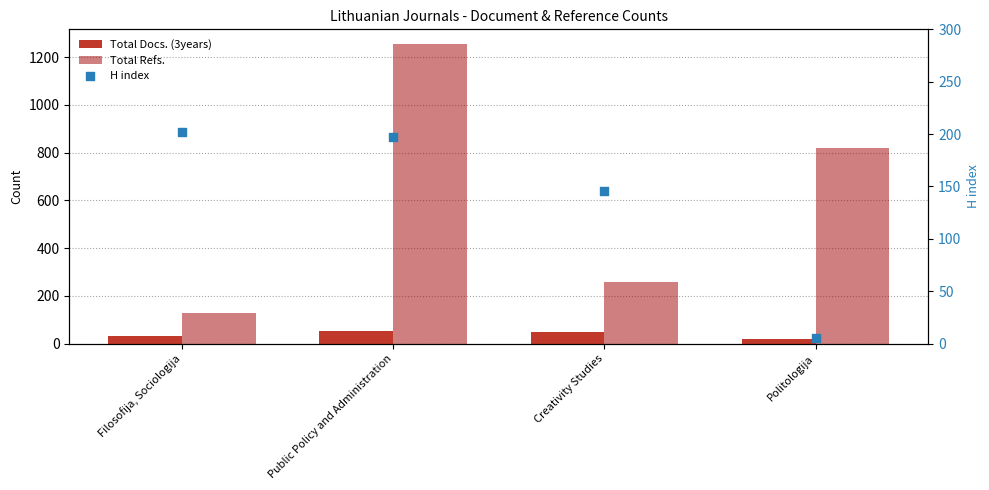

Is the value of H index at Filosofija, Sociologija greater than the value of Total Docs. (3years) at Politologija?

Yes